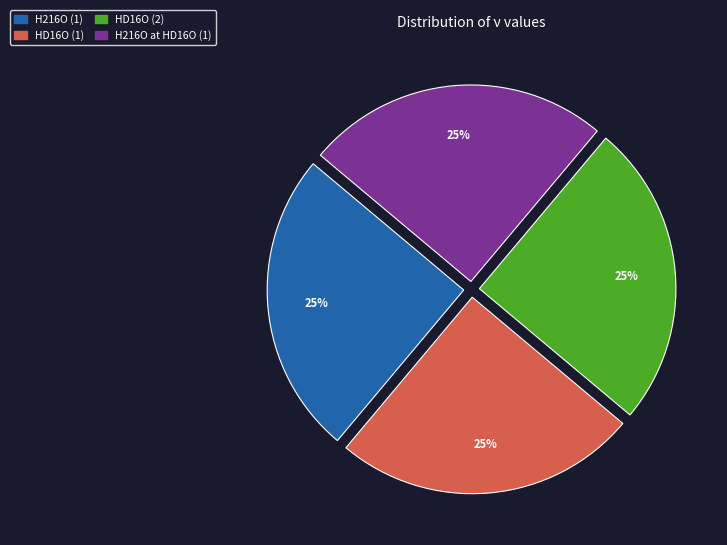

To the nearest percent, what portion does HD16O (1) represent?

25%